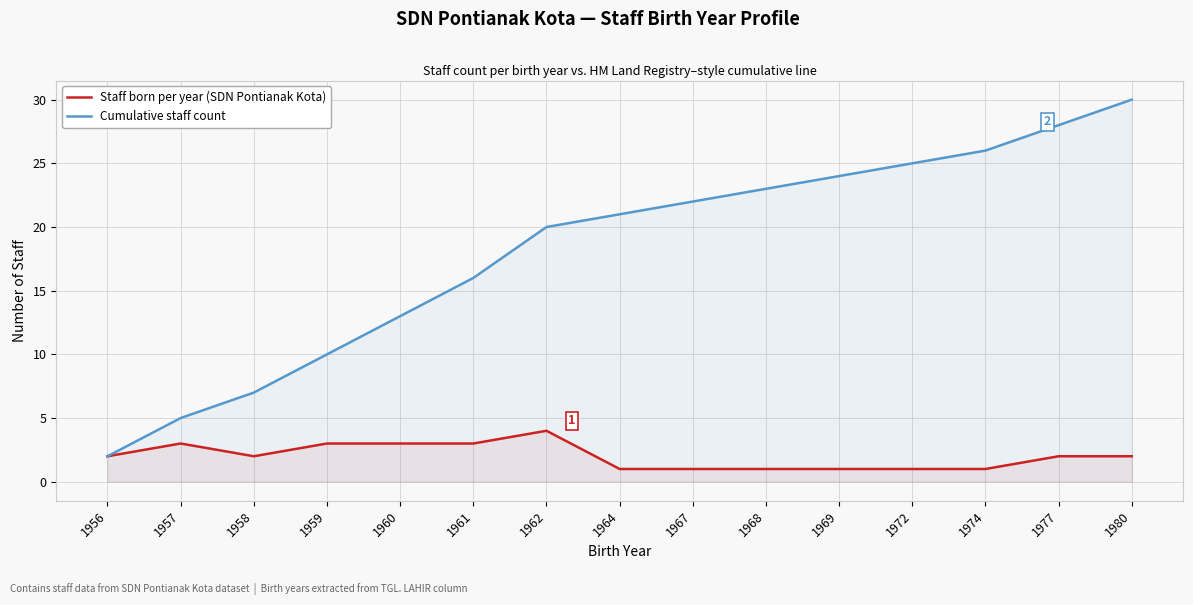

List the series in order of their overall mean, lowest first.

Staff born per year (SDN Pontianak Kota), Cumulative staff count